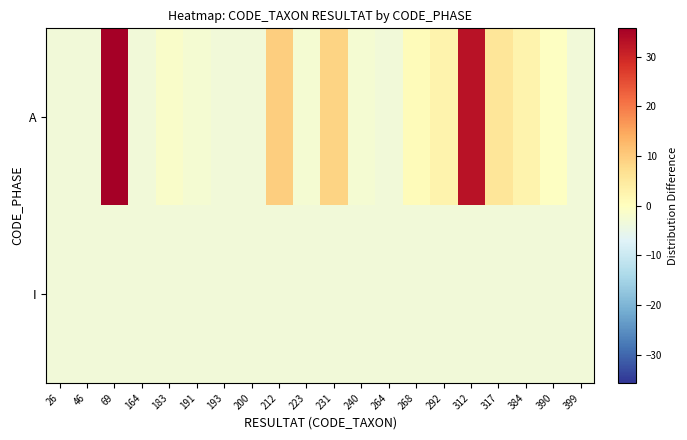

Which has a higher value, 164 or 231?

231